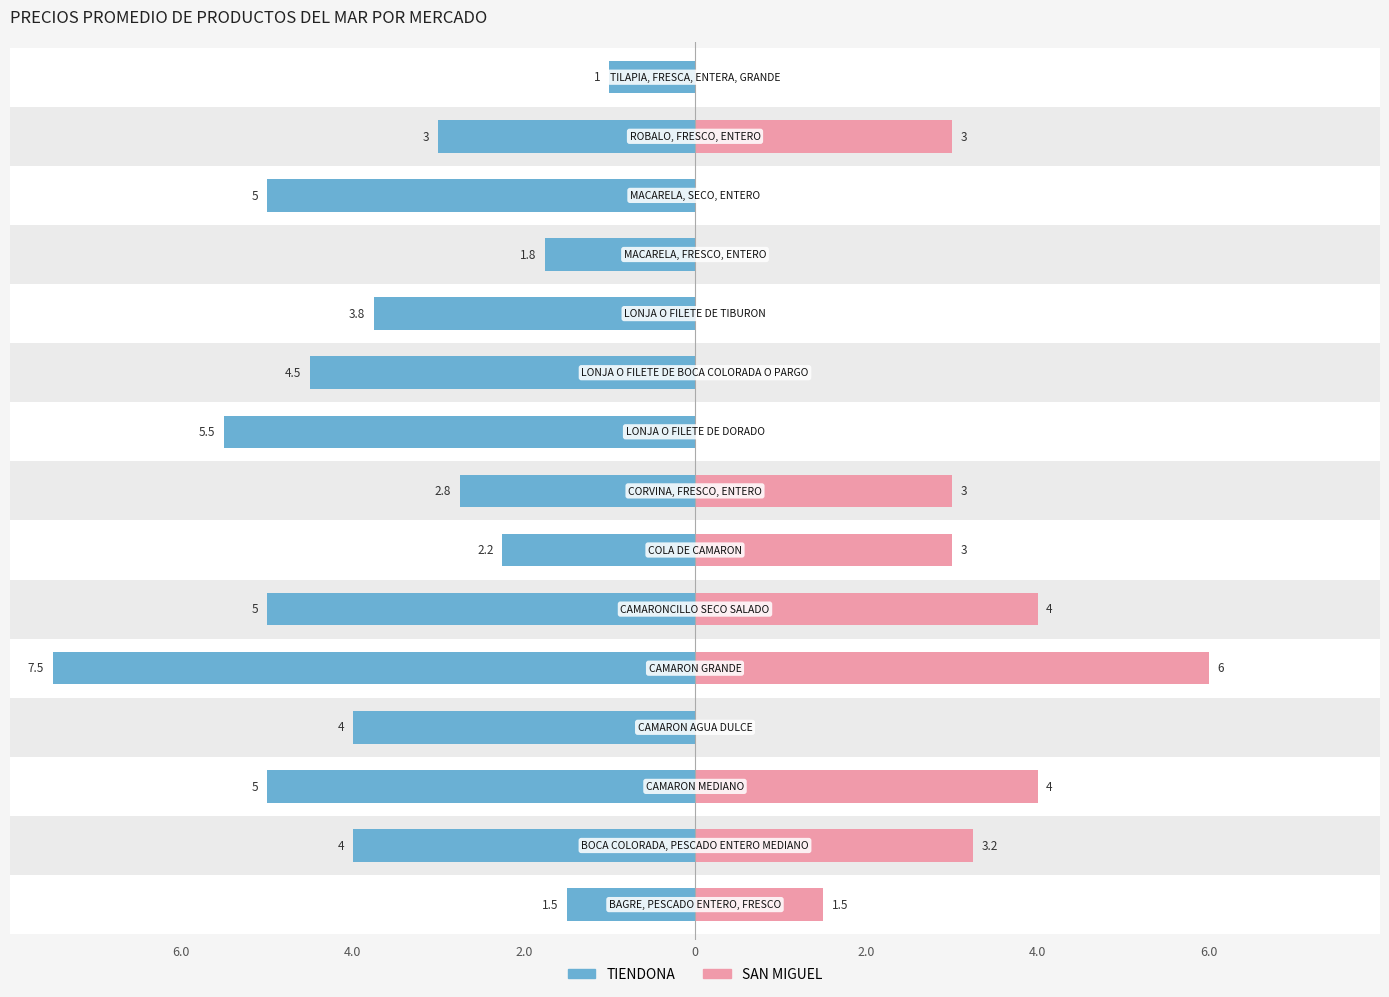

At 13, list the series in order from largest to smallest.

TIENDONA, SAN MIGUEL